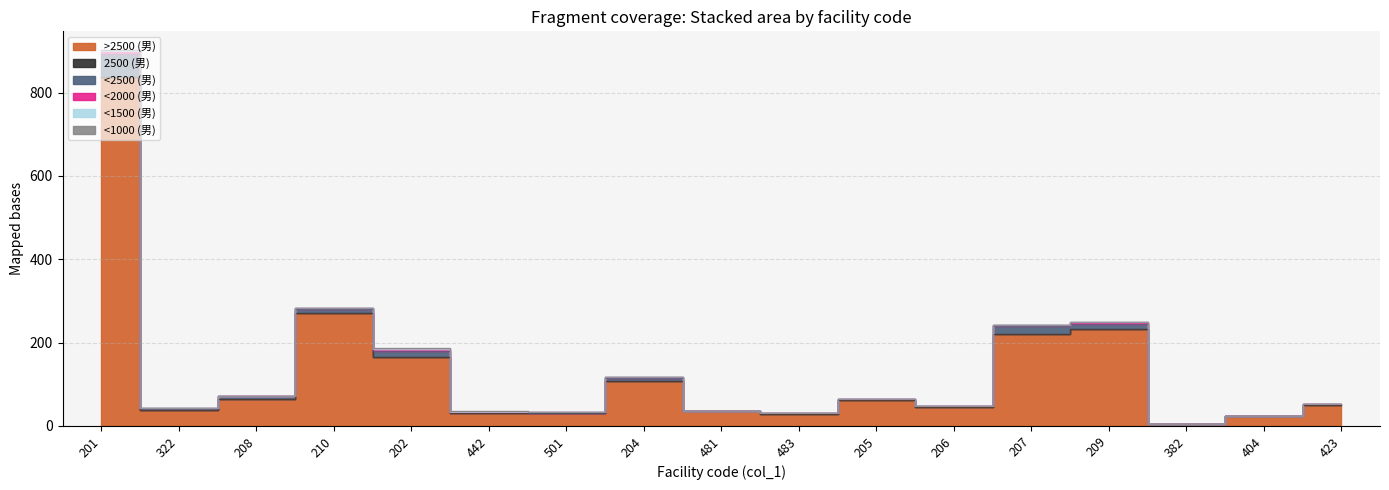

Is it true that <2500 (男) equals 54 at 201?

True